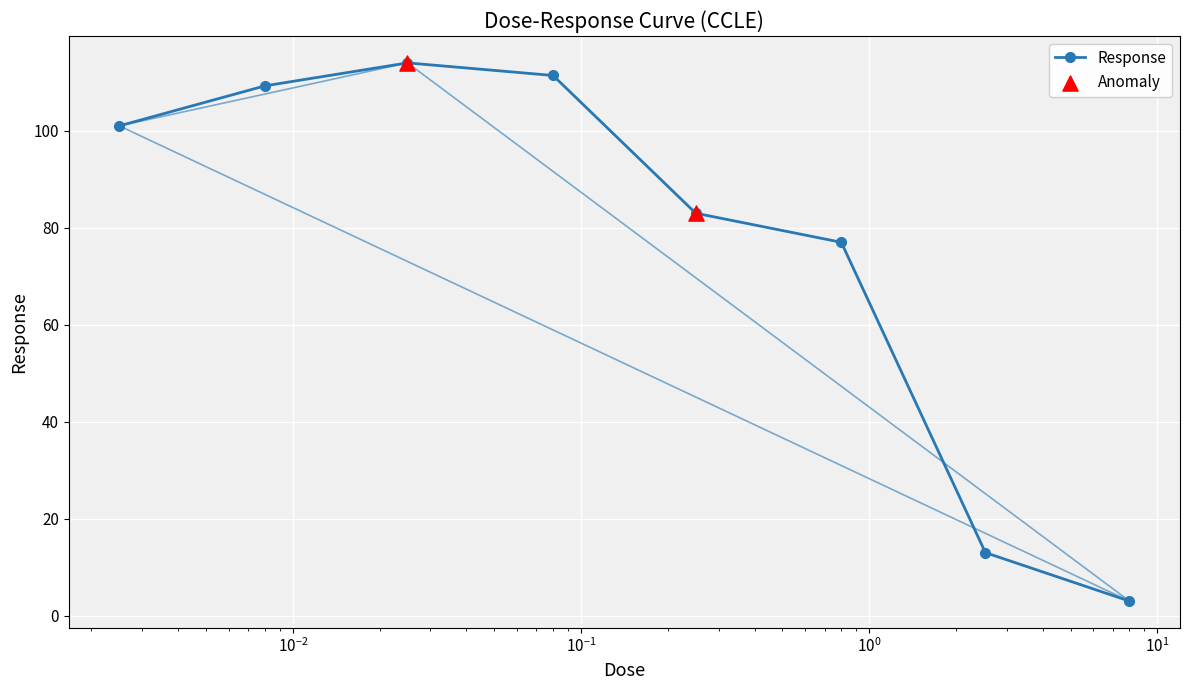

What is the difference between the maximum and minimum values?

111.0